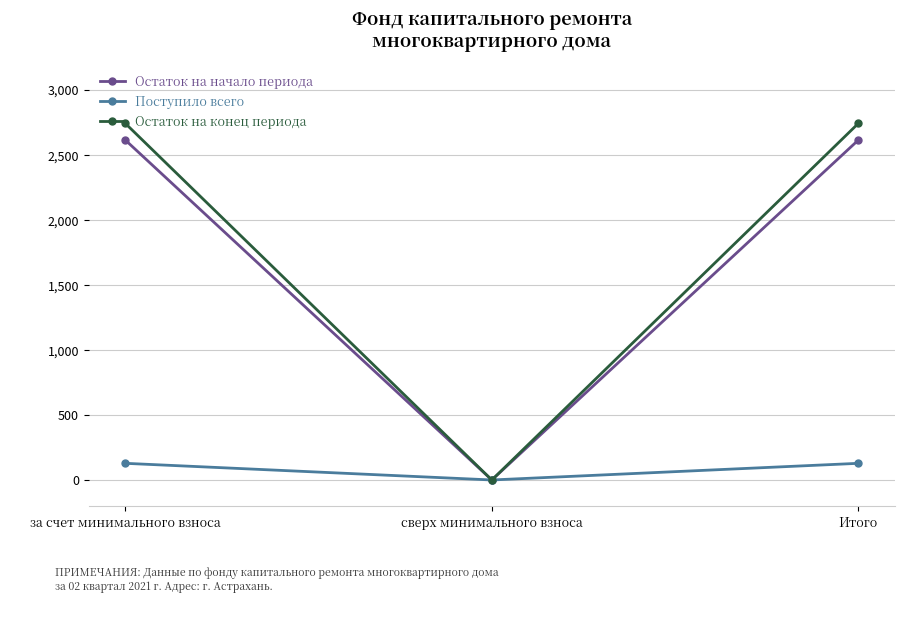

Does the chart have visible grid lines?

Yes